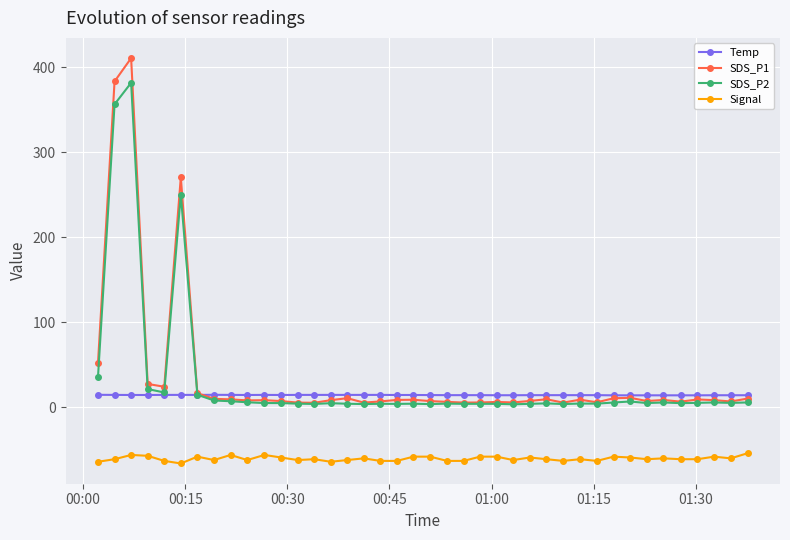

How many lines are shown in the chart?

4